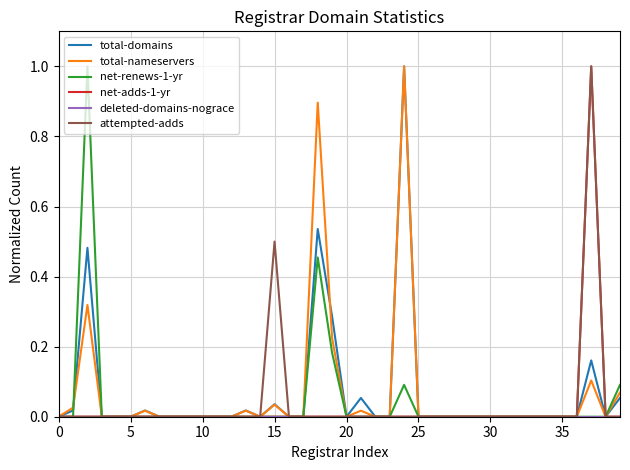

Does the chart display data point markers on the line(s)?

No